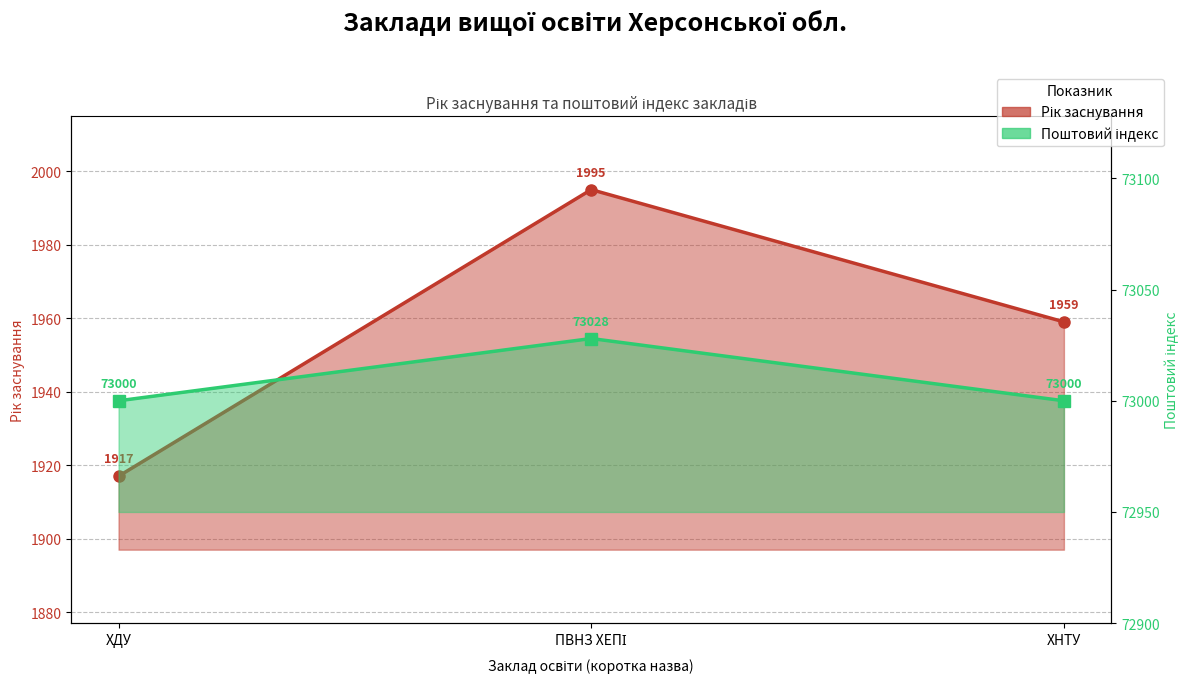

At which category is the sum across all series the highest?

ПВНЗ ХЕПІ